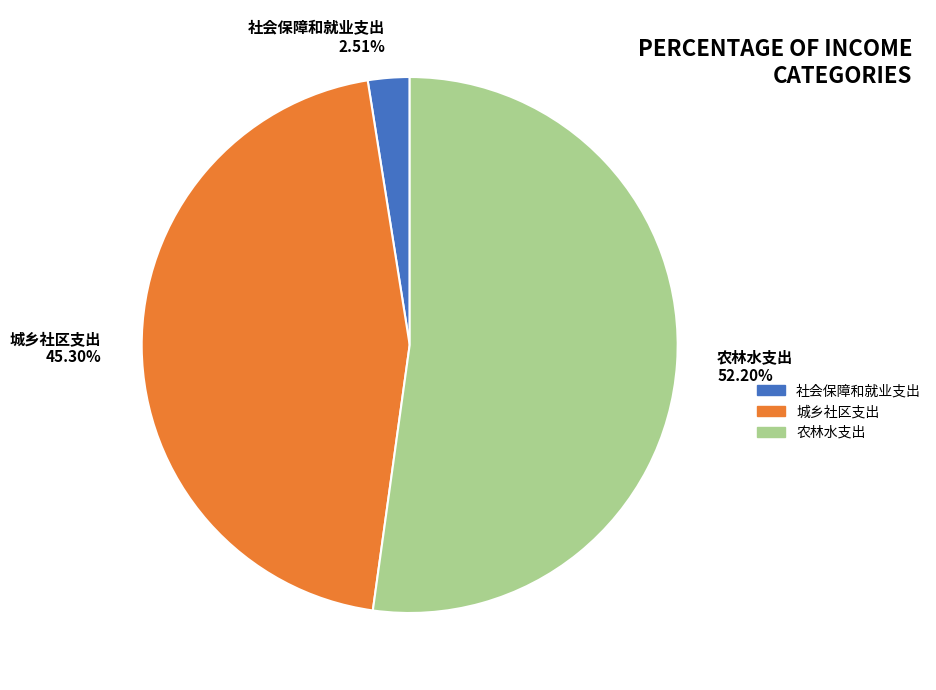

Rank the categories by value from lowest to highest.

社会保障和就业支出, 城乡社区支出, 农林水支出